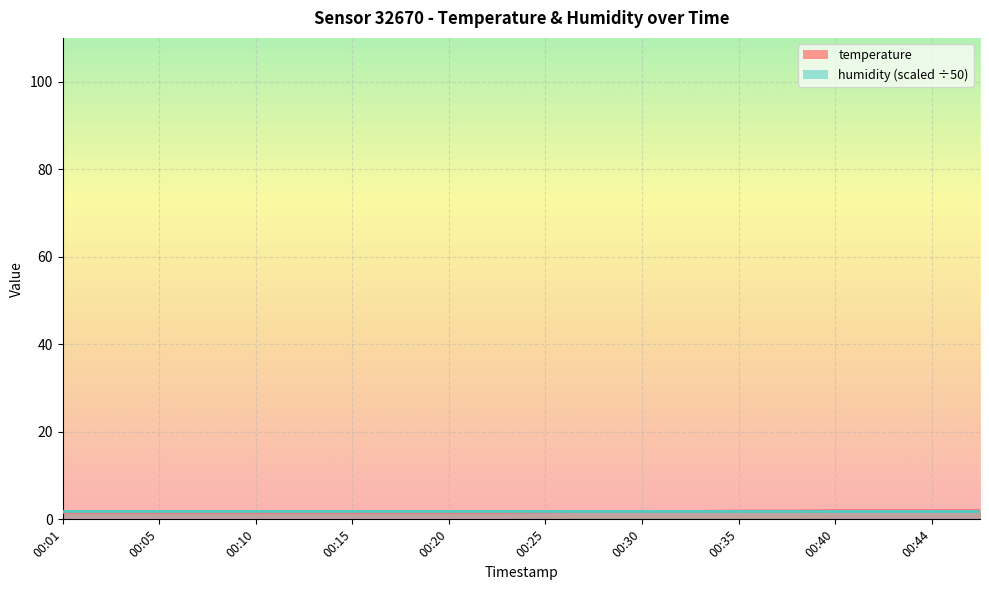

Rank the categories by value from highest to lowest.

00:40, 00:42, 00:44, 00:47, 00:35, 00:37, 00:27, 00:30, 00:32, 00:25, 00:01, 00:03, 00:05, 00:08, 00:10, 00:13, 00:15, 00:18, 00:20, 00:23